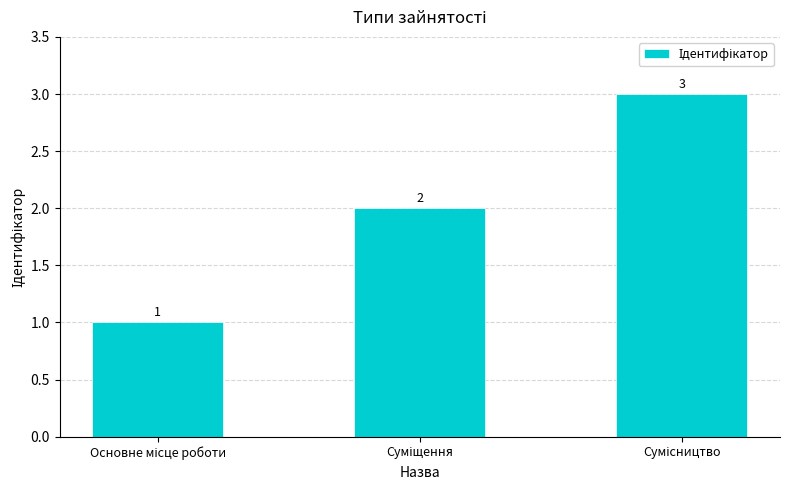

Count the values in the range 1 to 3.

3